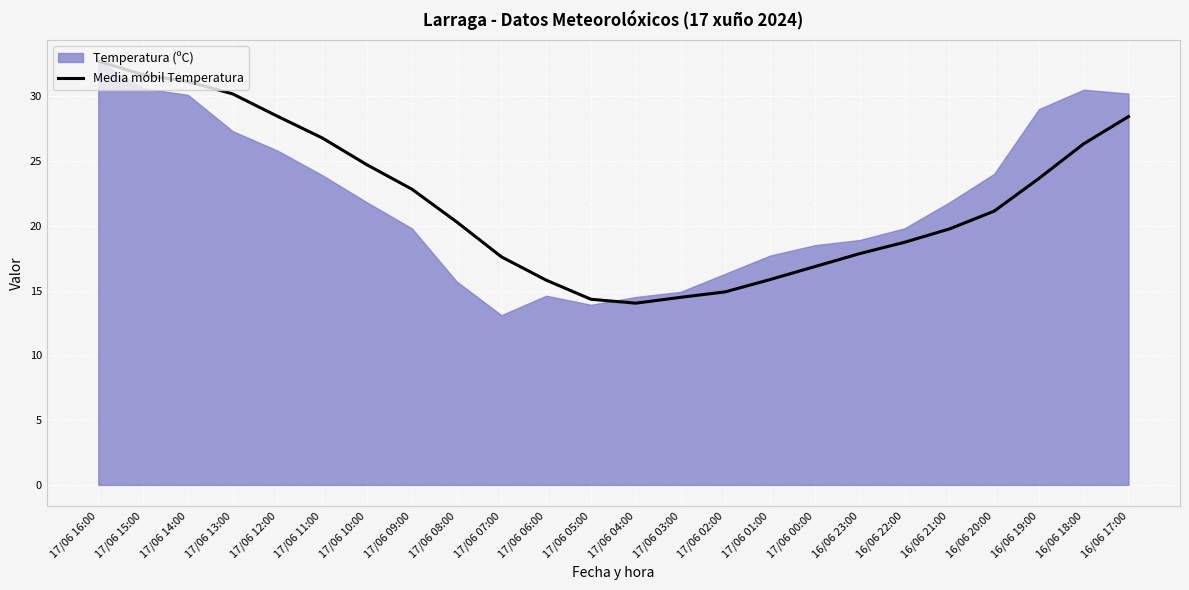

True or false: there are more than 0 points higher than both neighbors.

False